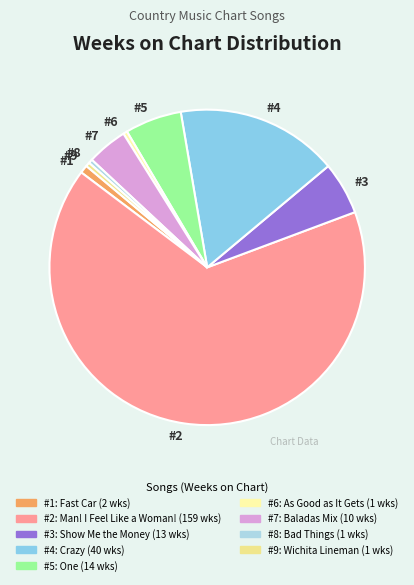

Between #5 and #6, which is larger?

#5